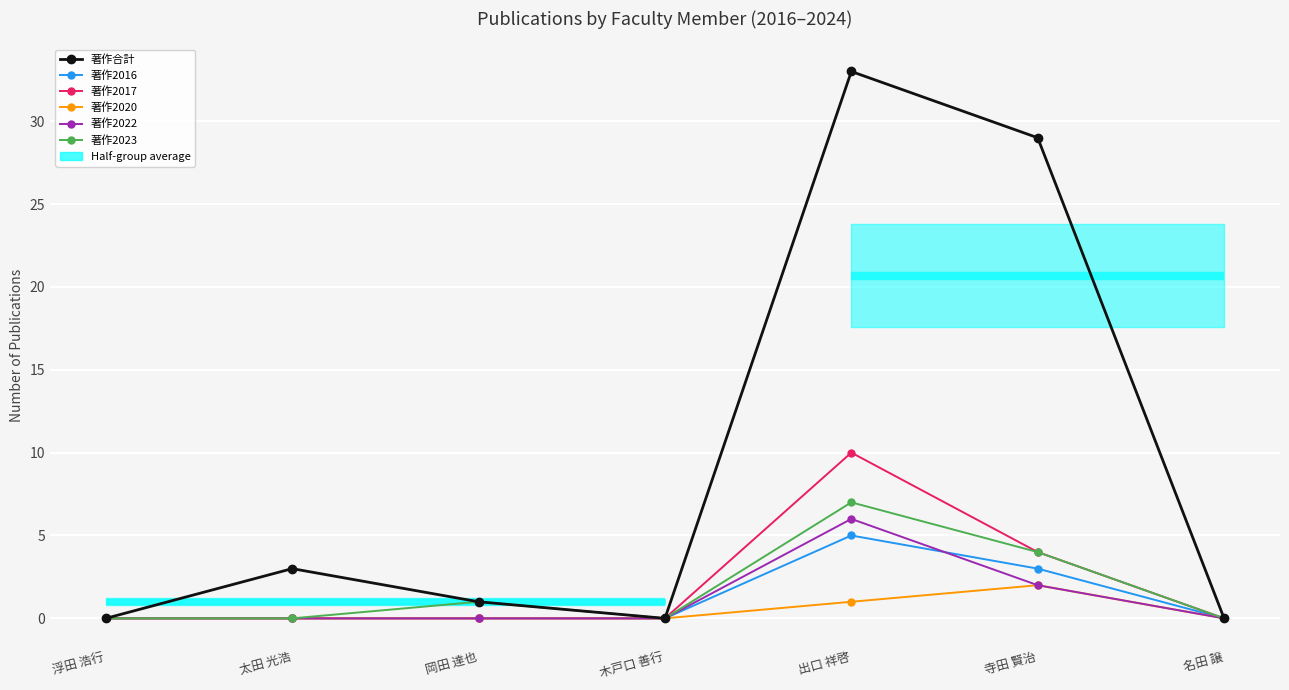

Reading left to right, extract all data points from this chart.

著作合計: 浮田 浩行=0	太田 光浩=3	岡田 達也=1	木戸口 善行=0	出口 祥啓=33	寺田 賢治=29	名田 譲=0
著作2016: 浮田 浩行=0	太田 光浩=0	岡田 達也=0	木戸口 善行=0	出口 祥啓=5	寺田 賢治=3	名田 譲=0
著作2017: 浮田 浩行=0	太田 光浩=0	岡田 達也=0	木戸口 善行=0	出口 祥啓=10	寺田 賢治=4	名田 譲=0
著作2020: 浮田 浩行=0	太田 光浩=0	岡田 達也=0	木戸口 善行=0	出口 祥啓=1	寺田 賢治=2	名田 譲=0
著作2022: 浮田 浩行=0	太田 光浩=0	岡田 達也=0	木戸口 善行=0	出口 祥啓=6	寺田 賢治=2	名田 譲=0
著作2023: 浮田 浩行=0	太田 光浩=0	岡田 達也=1	木戸口 善行=0	出口 祥啓=7	寺田 賢治=4	名田 譲=0